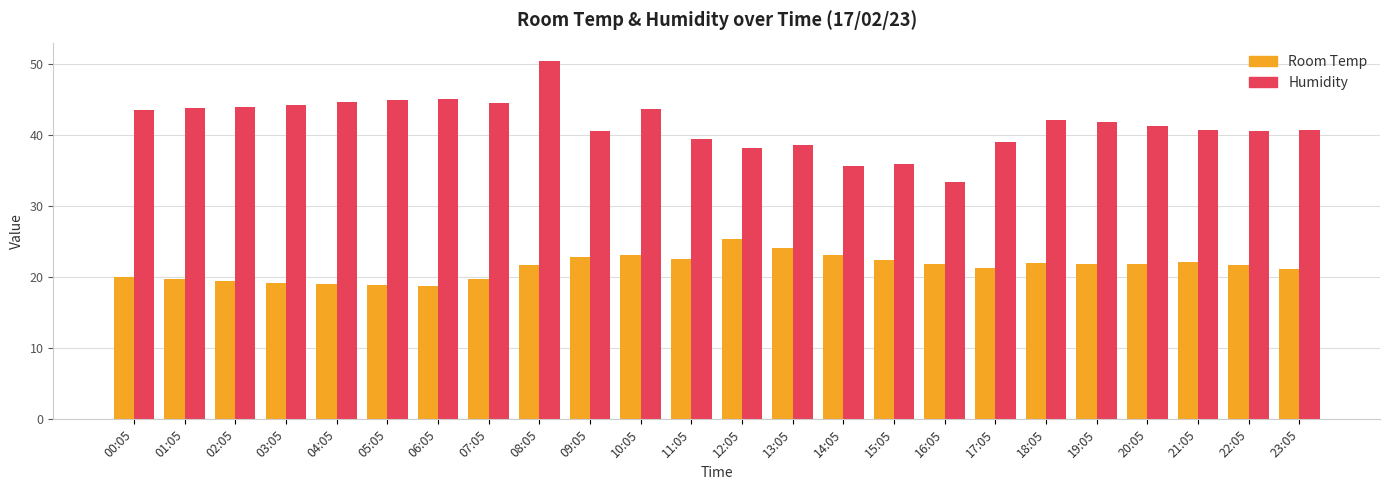

List the series in order of their overall mean, lowest first.

Room Temp, Humidity